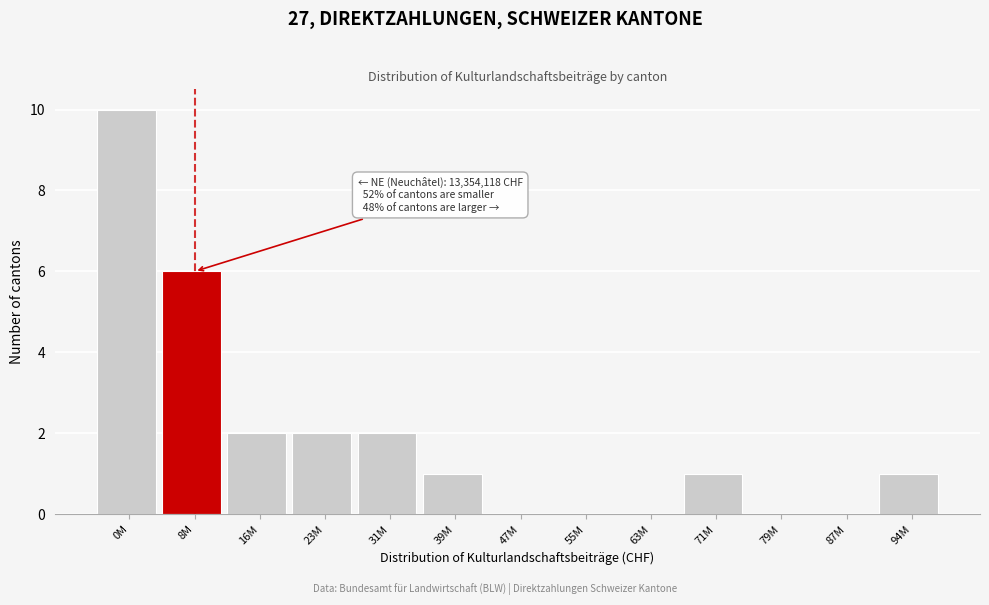

Reading left to right, list all the values displayed in this chart.

0M=10	8M=6	16M=2	23M=2	31M=2	39M=1	47M=0	55M=0	63M=0	71M=1	79M=0	87M=0	94M=1